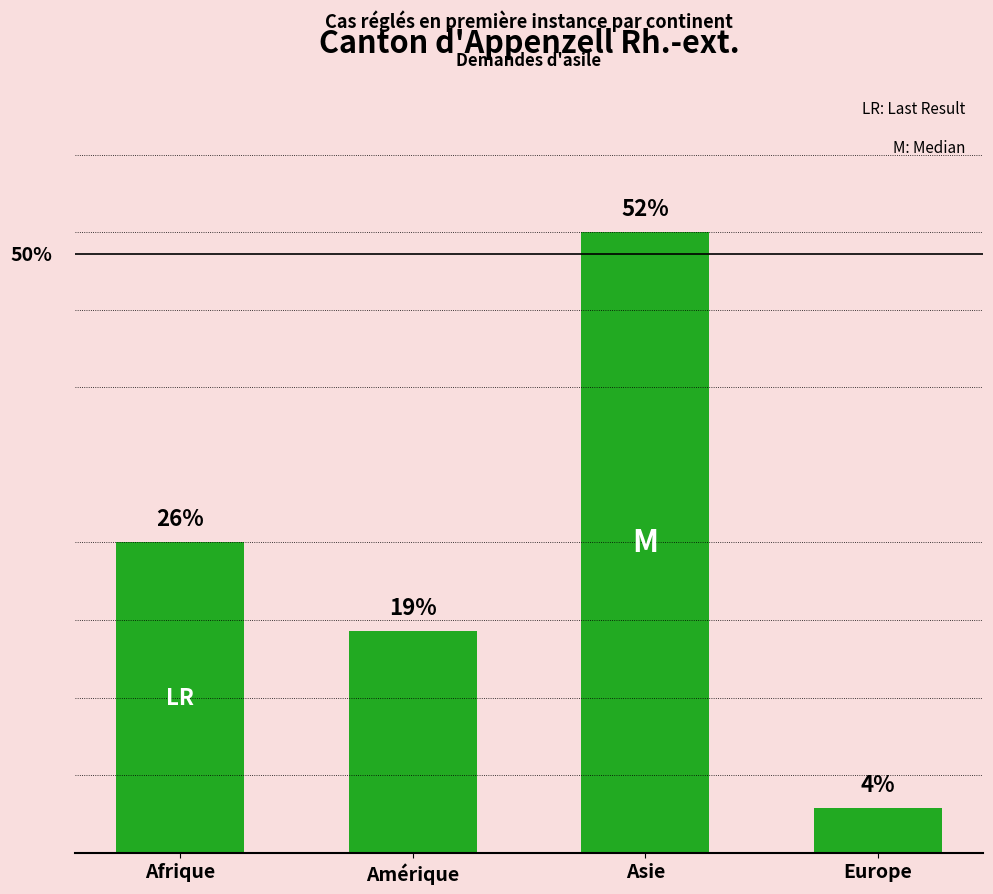

Rank the categories by value from highest to lowest.

Asie, Afrique, Amérique, Europe